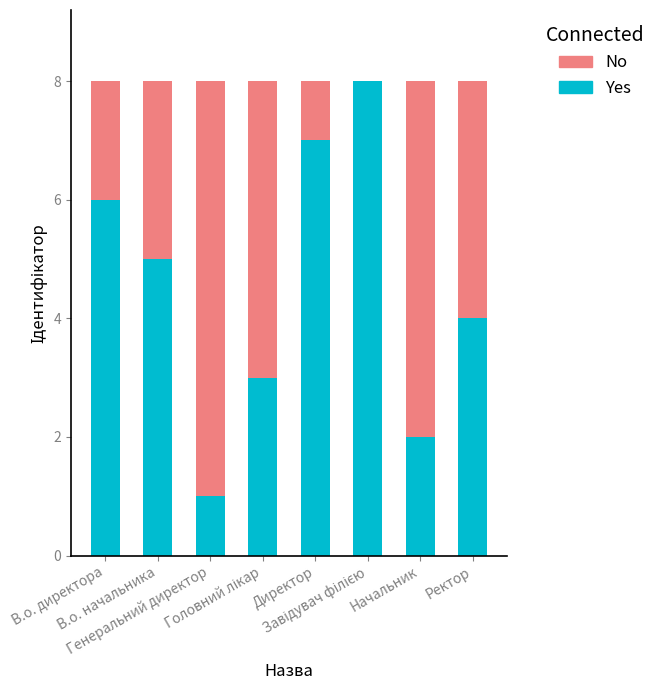

How many data points does each series have?

8